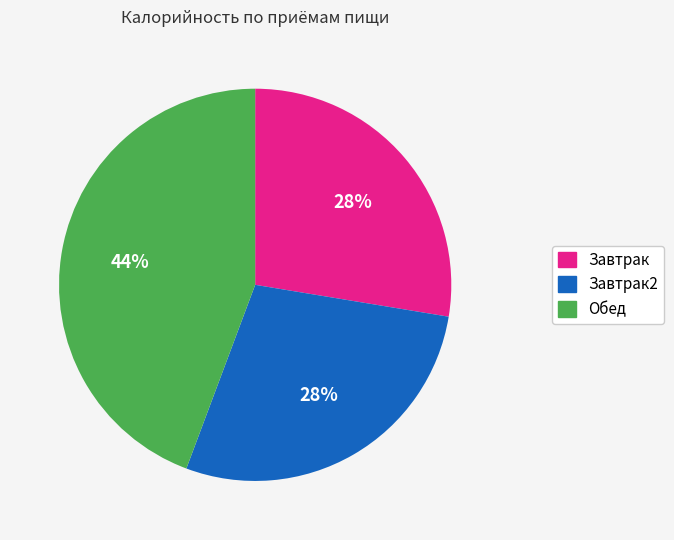

Is there a majority slice in this chart?

No